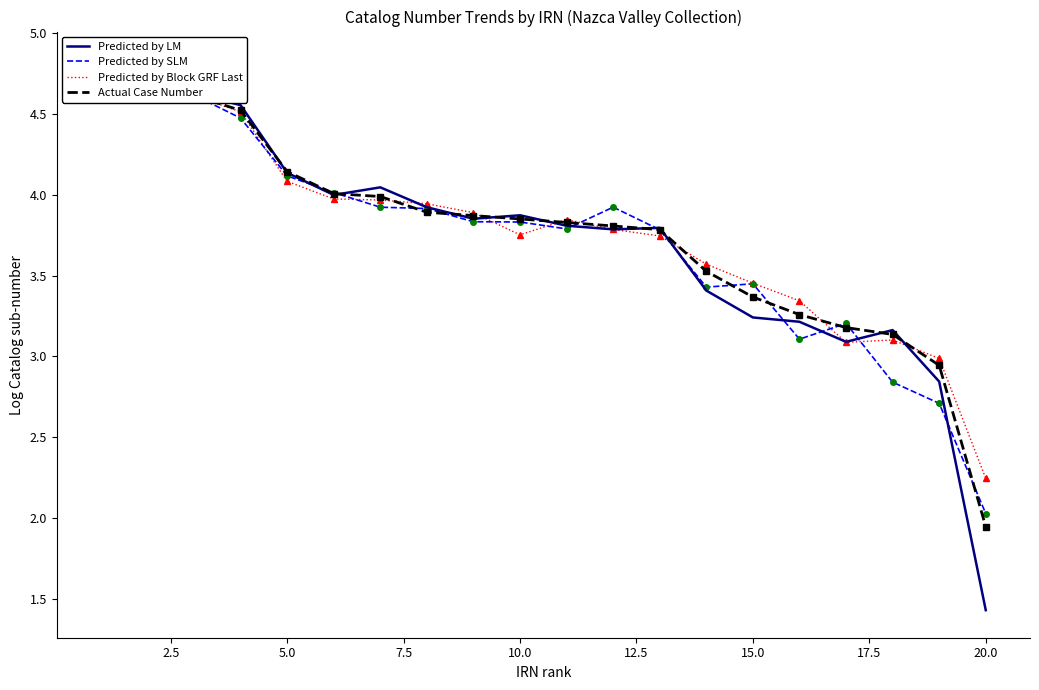

Rank the series by their maximum value, from lowest to highest.

Actual Case Number, Predicted by LM, Predicted by Block GRF Last, Predicted by SLM